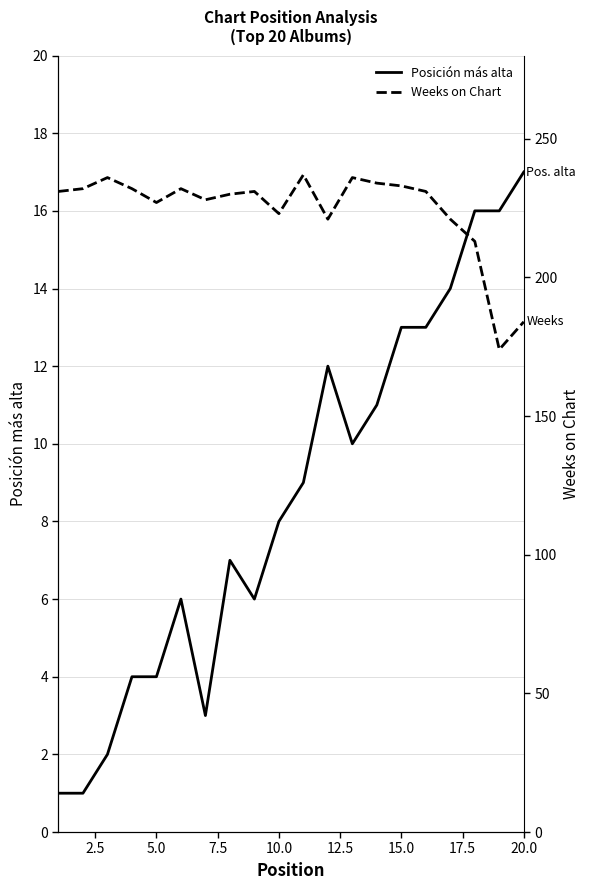

What is the average value of the Weeks on Chart series?

224